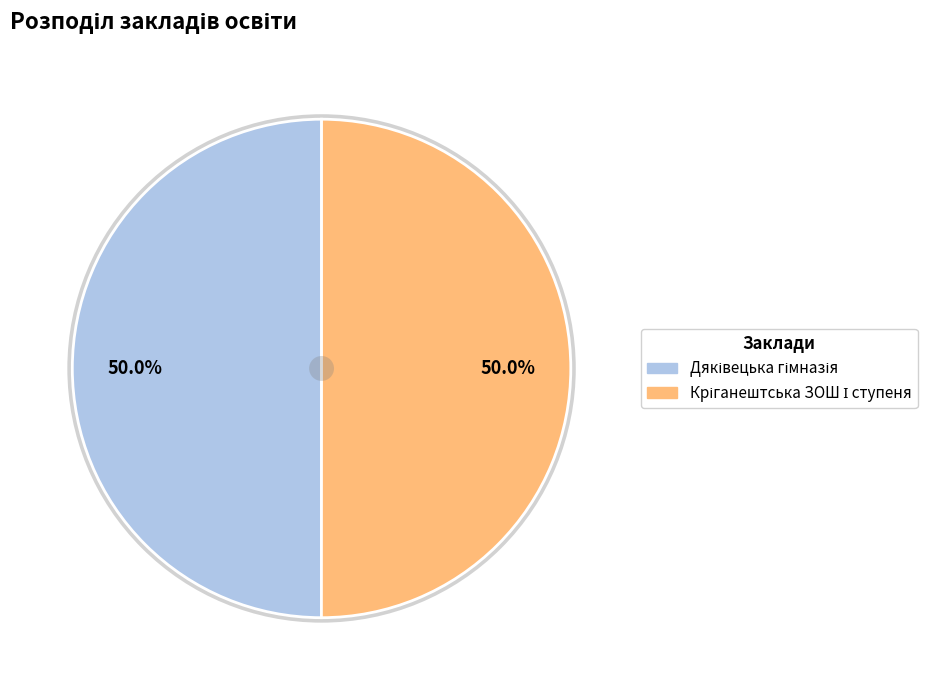

Combined, what portion of the pie is Кріганештська ЗОШ І ступеня and Дяківецька гімназія?

100.0%